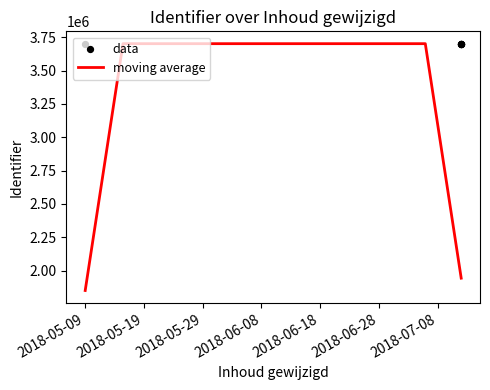

Approximately how many times larger is the value at 2018-07-12 compared to 2018-07-12?

1.0